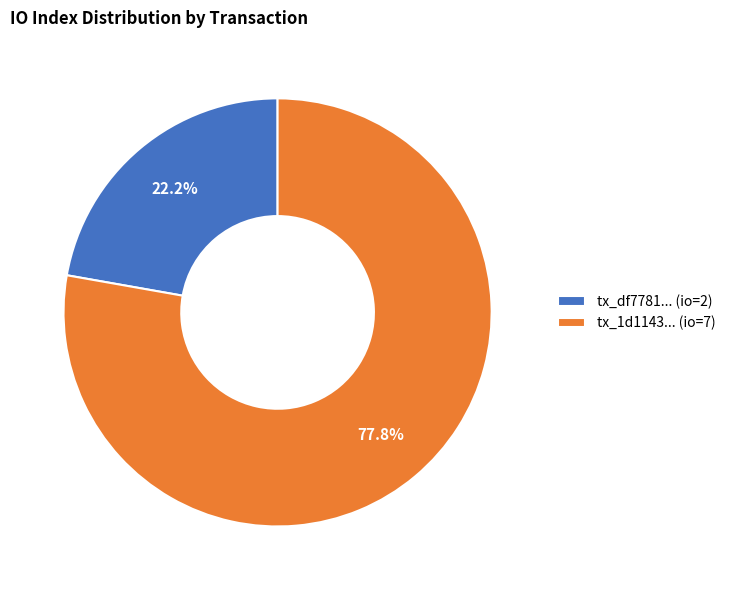

Which has a higher value, tx_1d1143... (io=7) or tx_df7781... (io=2)?

tx_1d1143... (io=7)